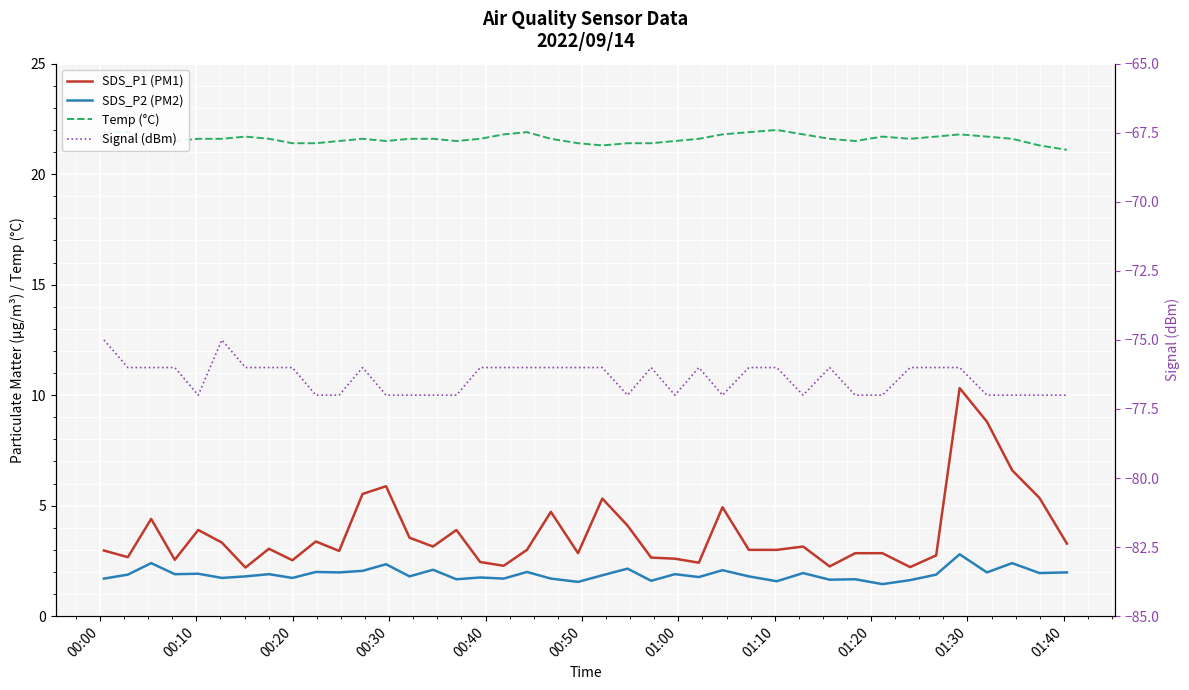

Rank the series by their maximum value, from lowest to highest.

Signal (dBm), SDS_P2 (PM2), SDS_P1 (PM1), Temp (°C)